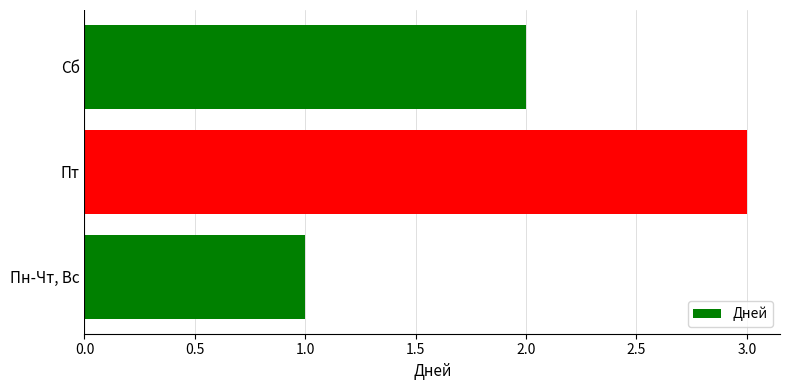

How many data points are less than 2?

1